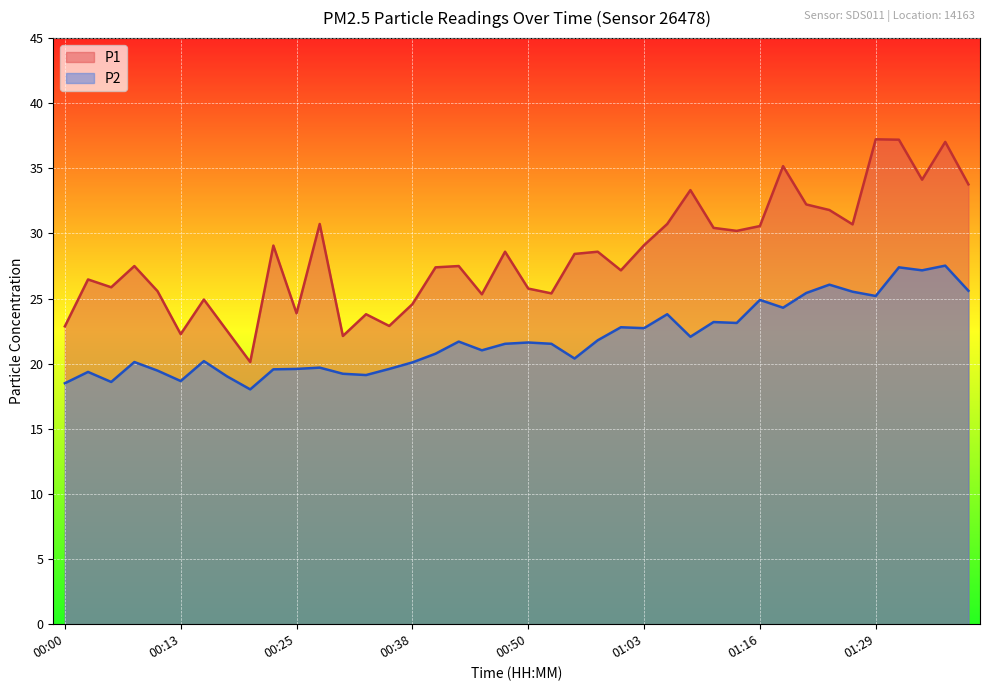

What is the label of the 2nd point from the left?

00:03